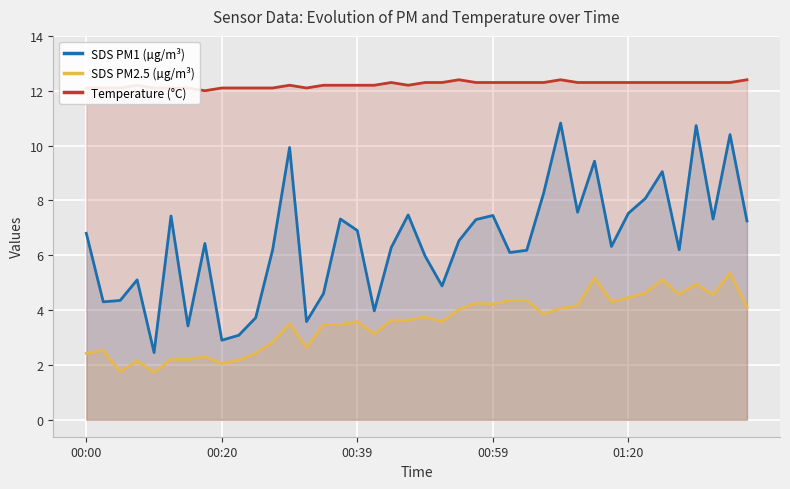

List the series in order of their overall mean, highest first.

Temperature (°C), SDS PM1 (µg/m³), SDS PM2.5 (µg/m³)